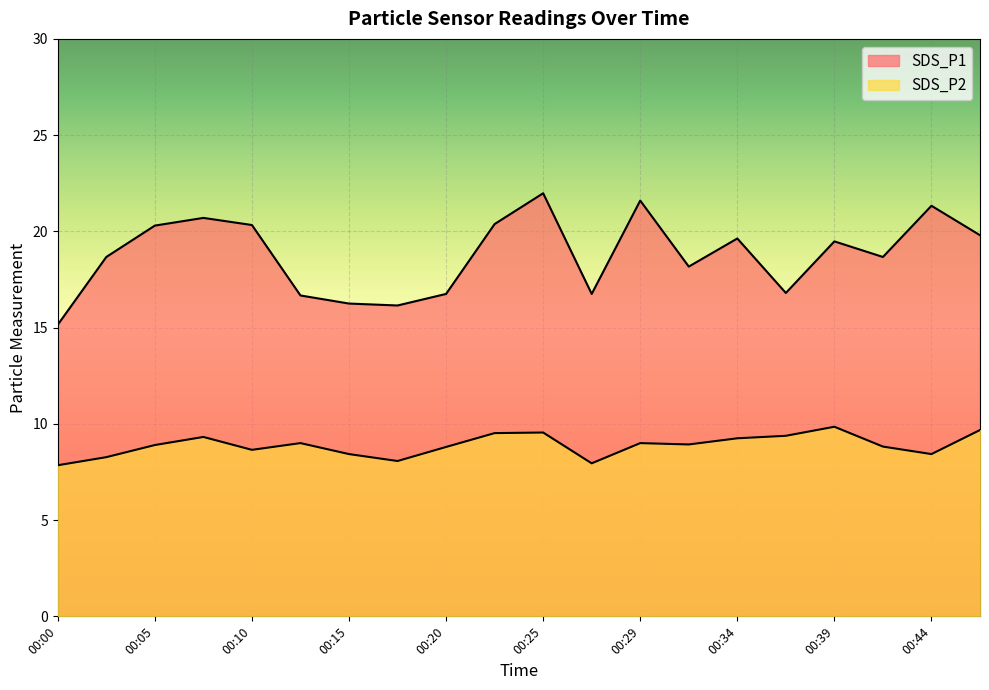

At how many categories does at least one series exceed 11?

20